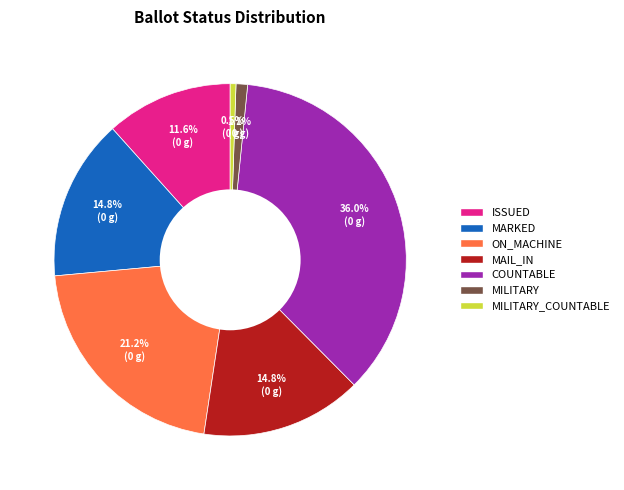

How many slices are in this pie chart?

7